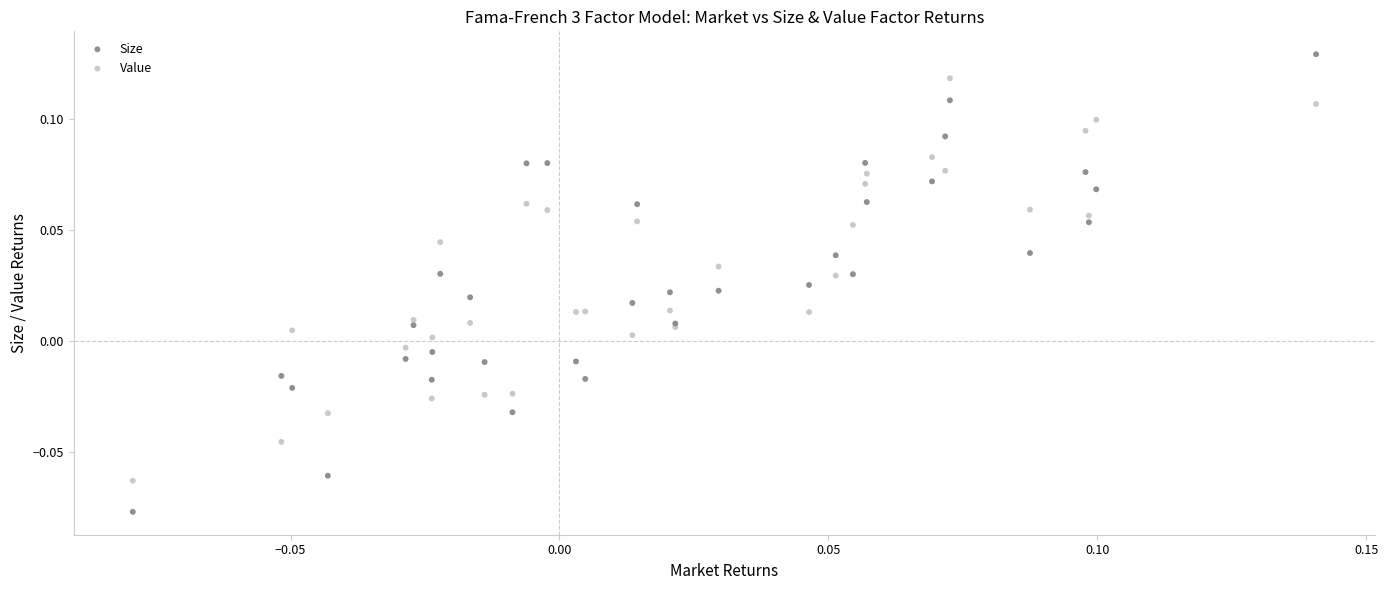

Which series has the largest Y range (max minus min)?

Size